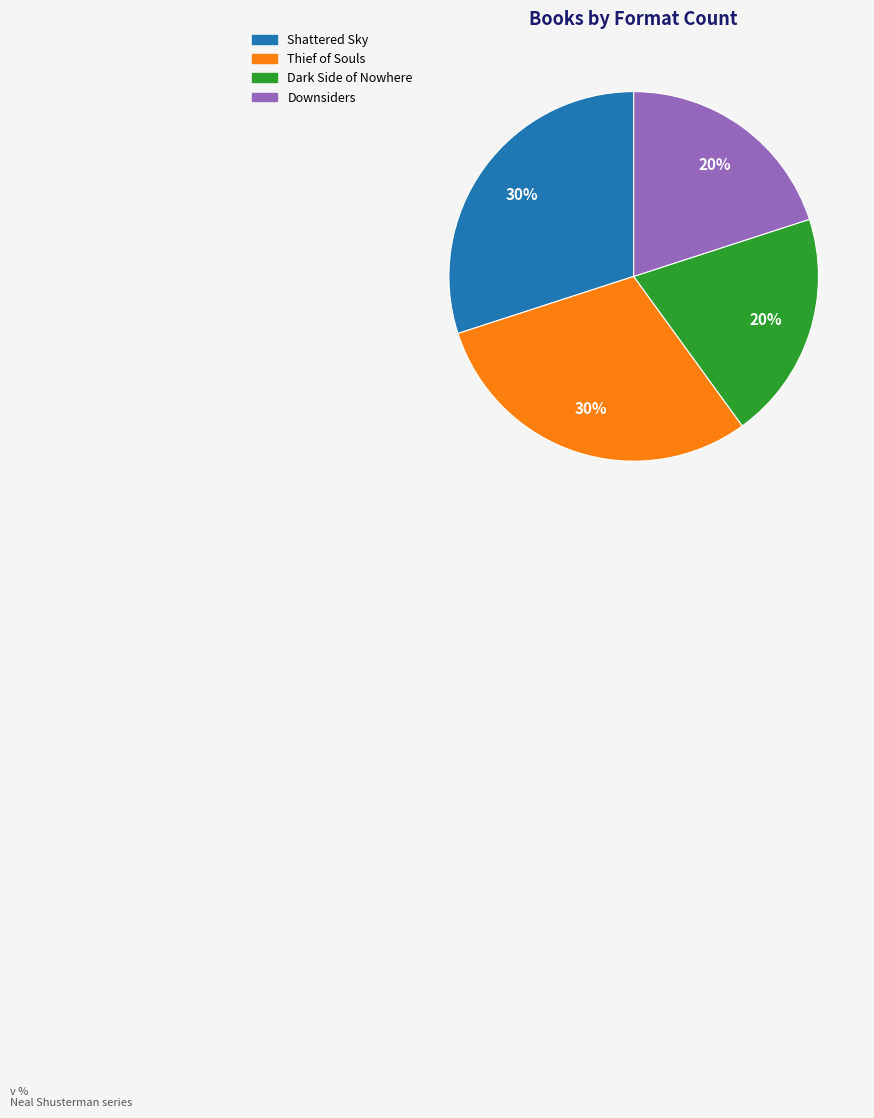

How many slices are in this pie chart?

4